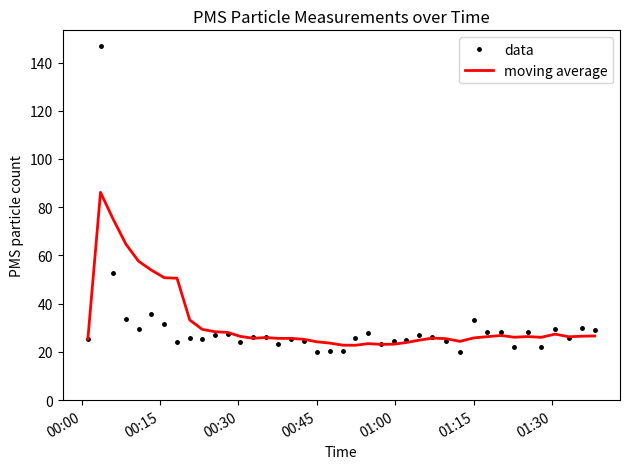

What is the greatest value displayed?

147.0